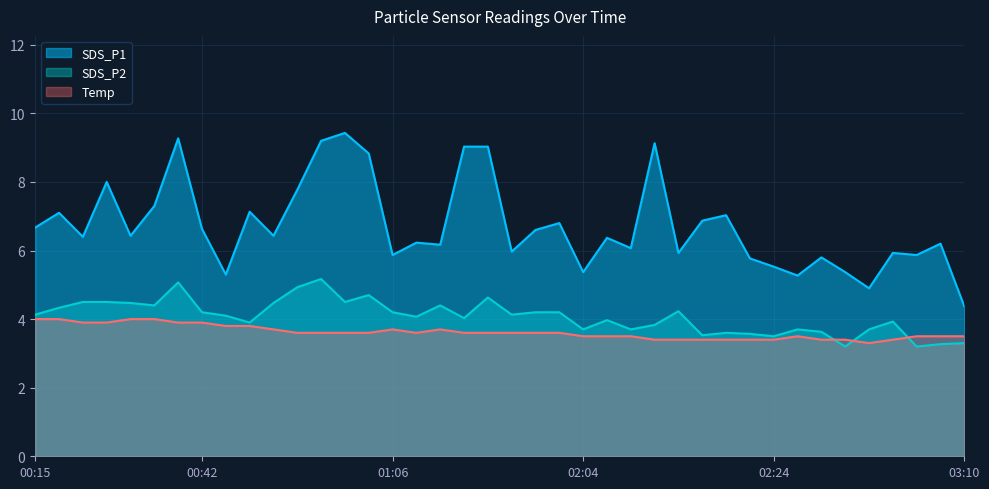

What is the approximate value of Temp at 02:24?

3.4